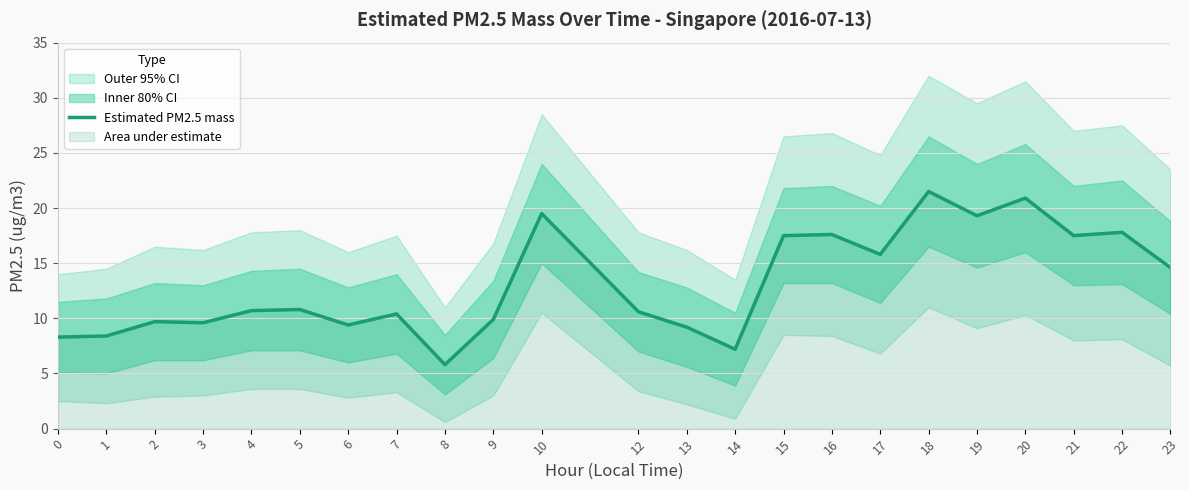

At which category does the chart reach its minimum across all series?

8